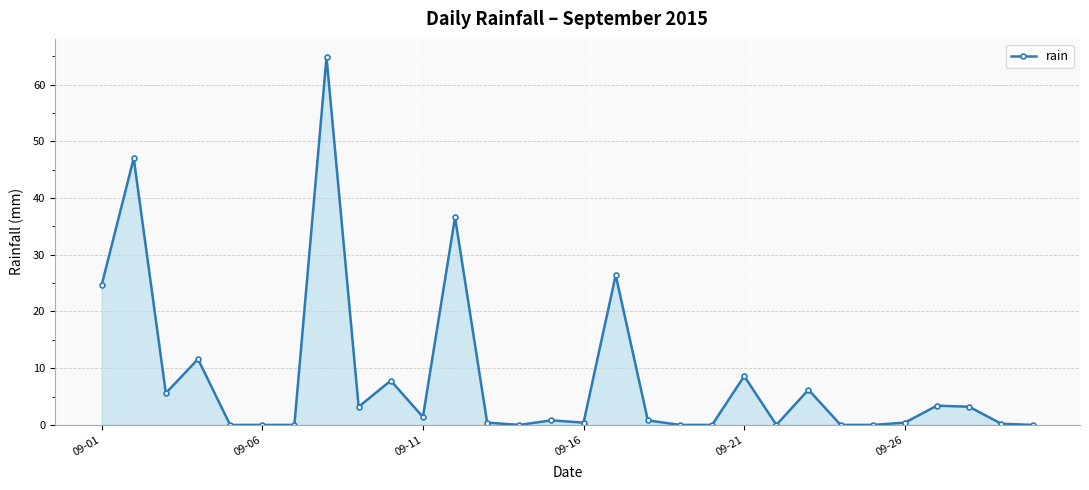

What is the maximum value shown in the chart?

64.8